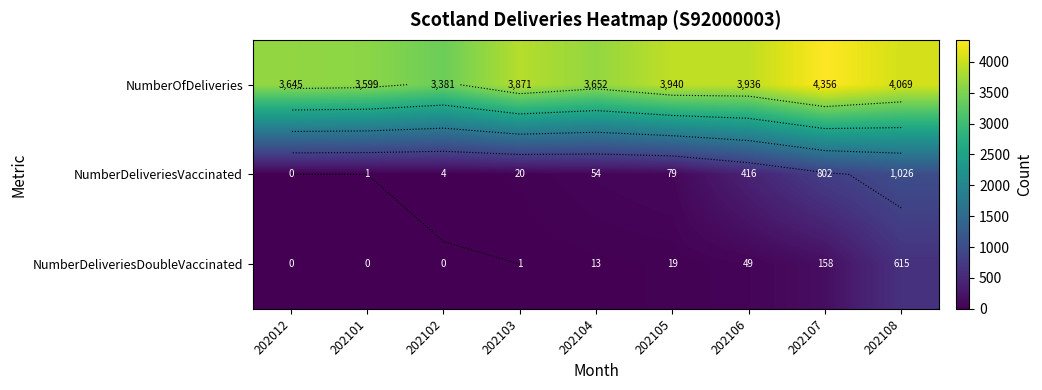

How many values in the NumberDeliveriesDoubleVaccinated series are below 13?

4